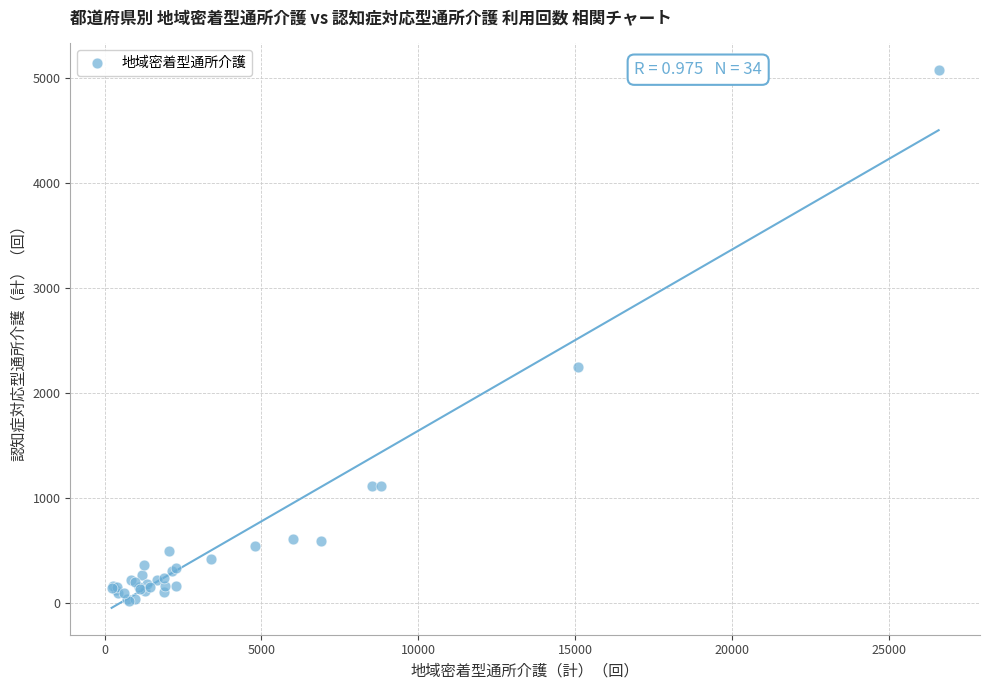

What Y value in the scatter plot is closest to 2546?

2247